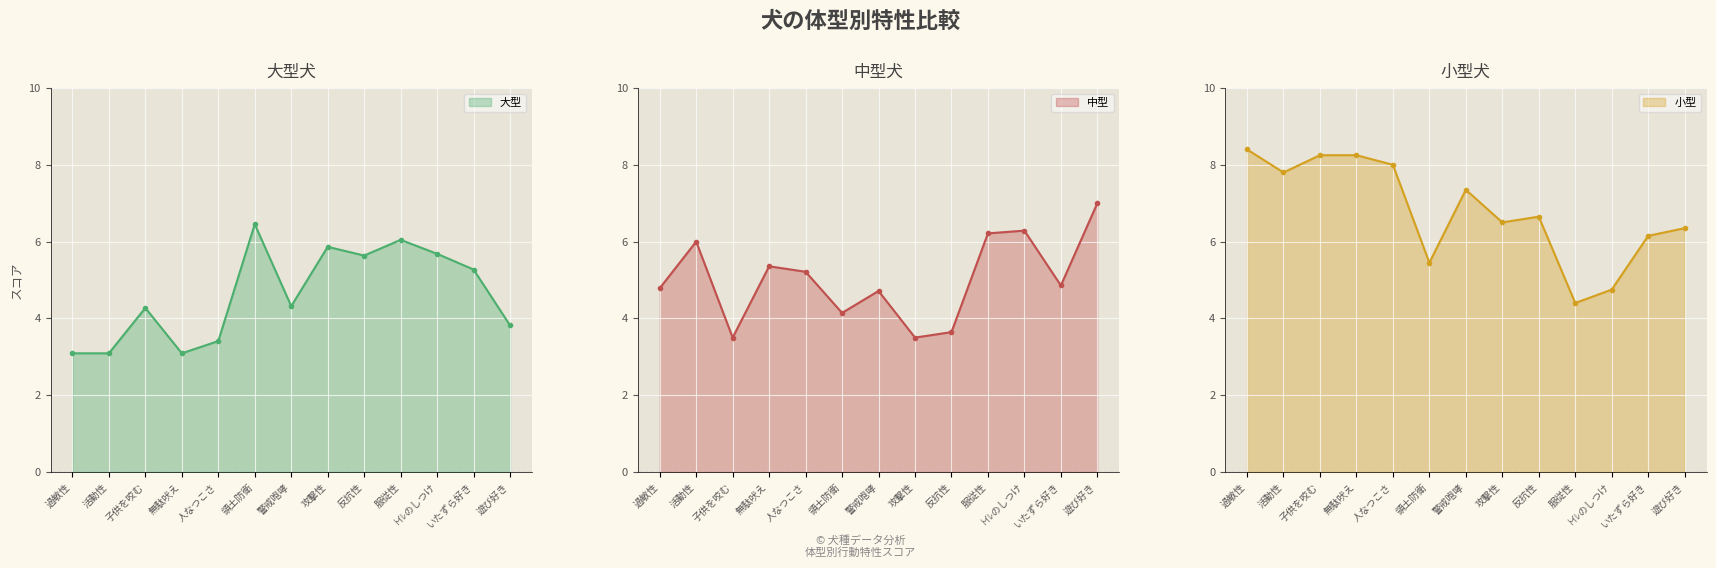

What is the difference between the highest and lowest values at 人なつこさ?

4.6